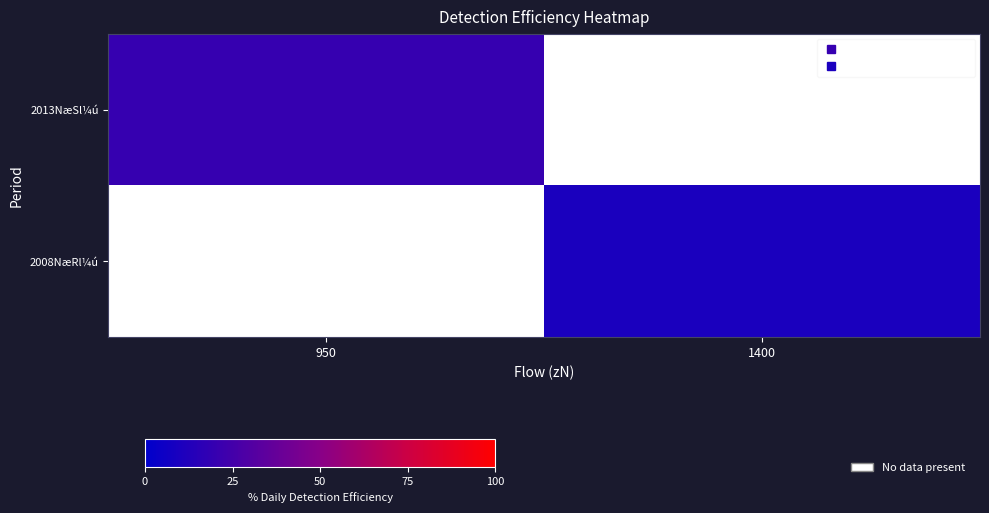

What is the maximum value shown in the chart?

20.0